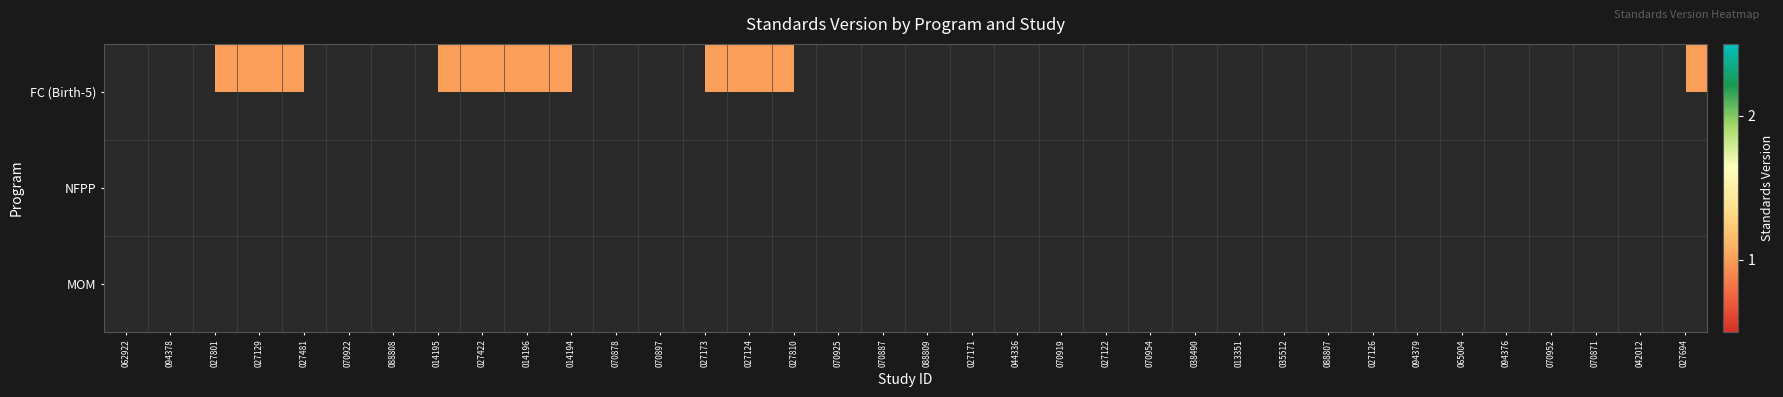

At which category is the sum across all series the highest?

062922